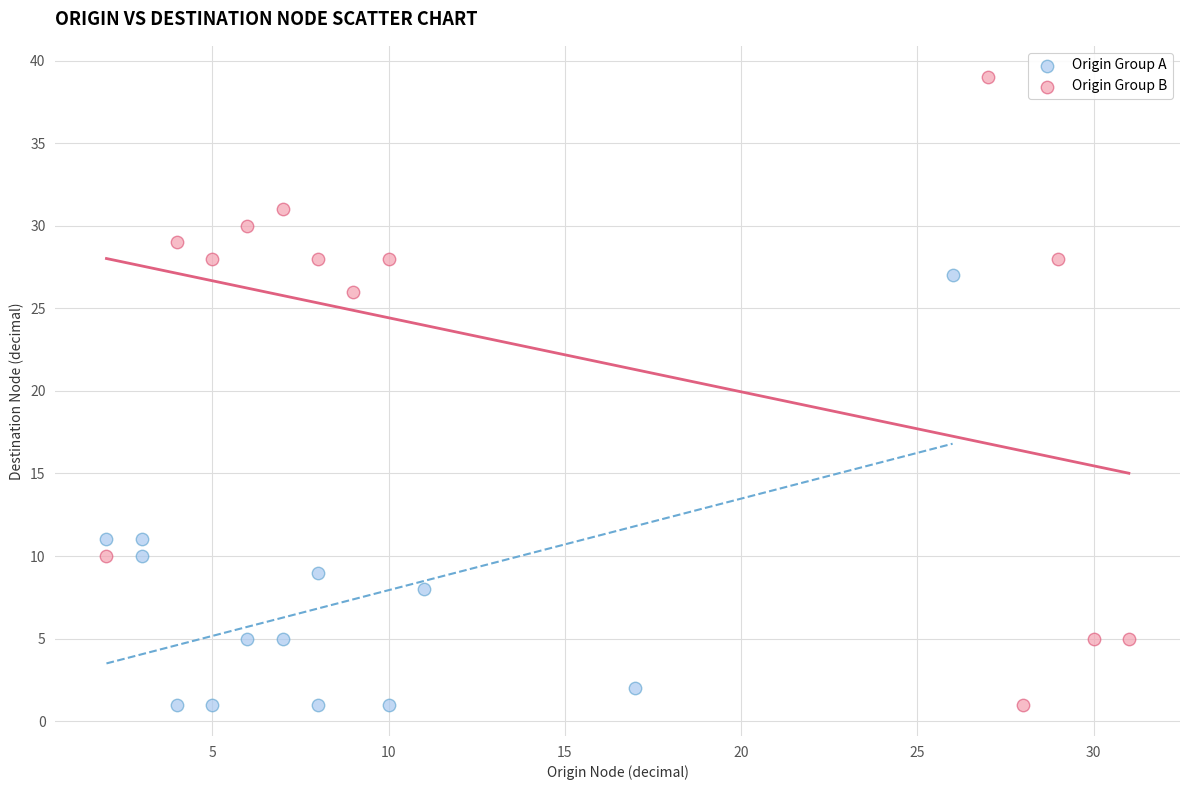

Which series contains the highest Y value?

Origin Group B